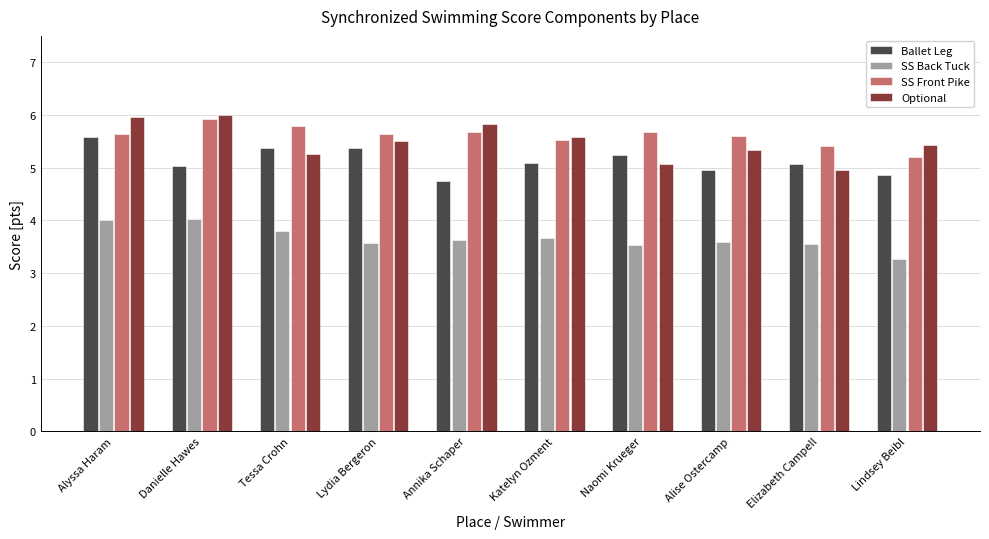

Which series changed the most between Tessa Crohn and Elizabeth Campell?

SS Front Pike